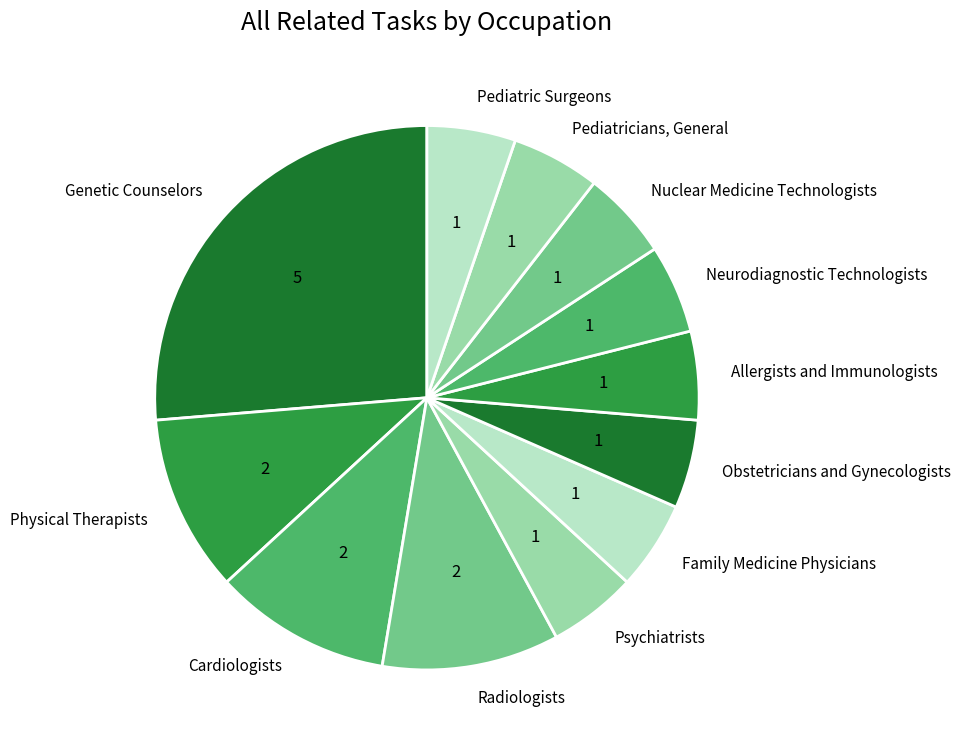

What is the ratio of the value at Obstetricians and Gynecologists to the value at Pediatric Surgeons?

1.0